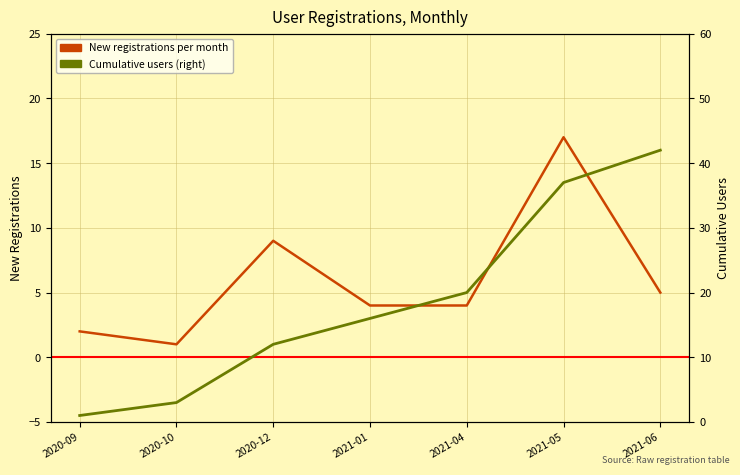

List the labels in order of Cumulative users (right) value, smallest first.

2020-09, 2020-10, 2020-12, 2021-01, 2021-04, 2021-05, 2021-06